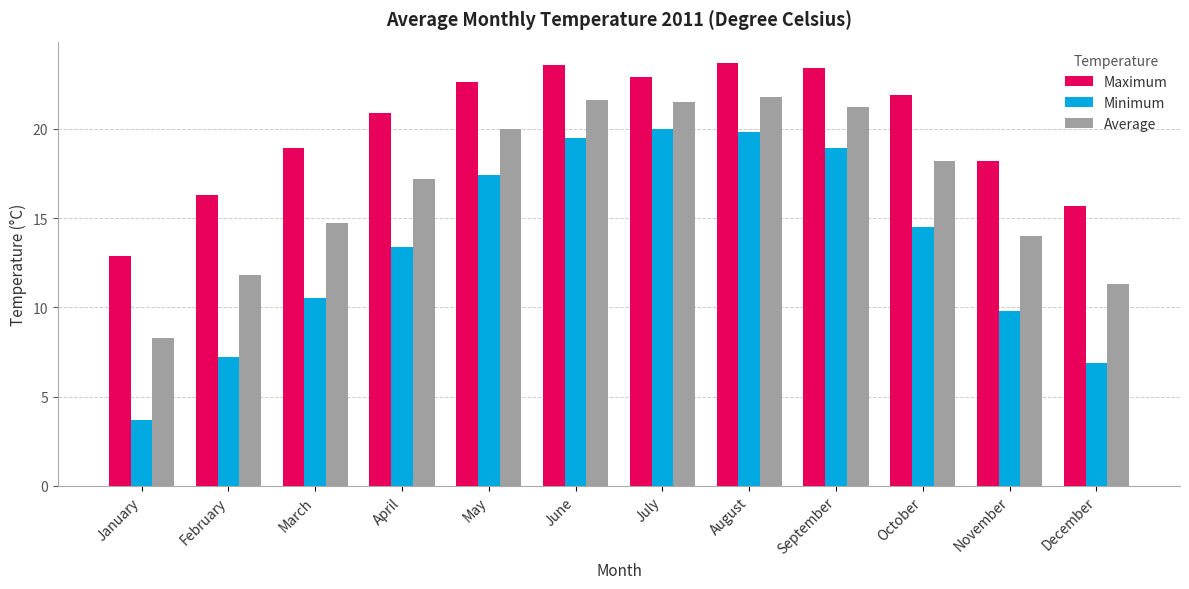

At which label does Maximum first exceed 21?

May